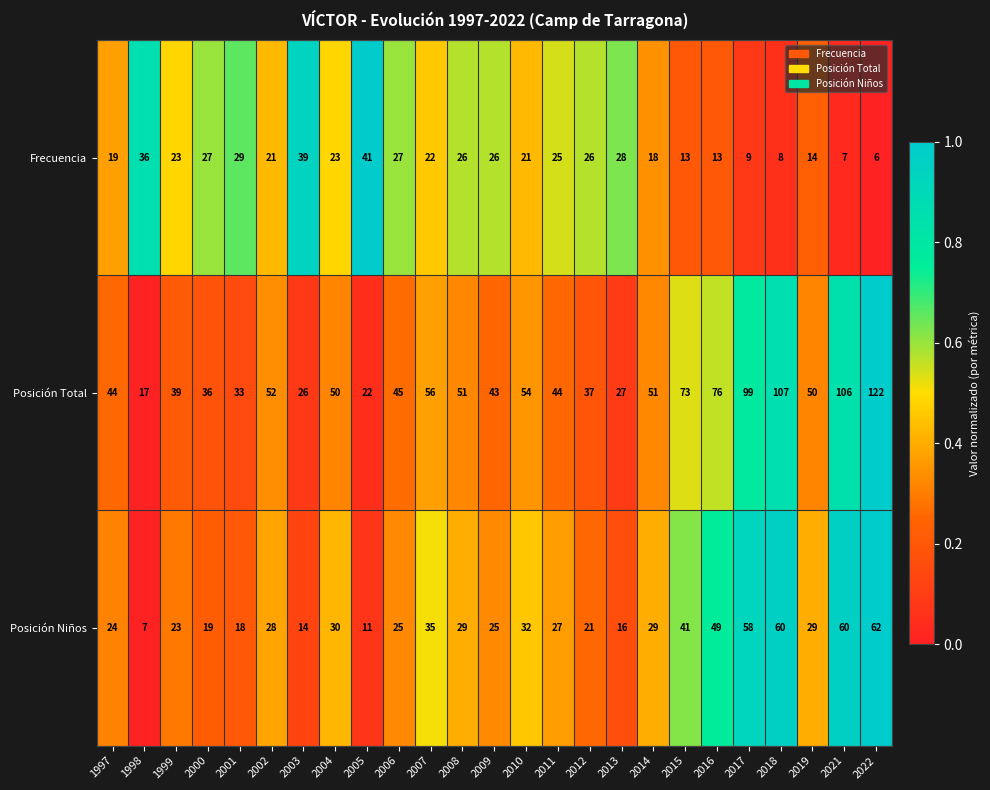

The Posición Niños series shows 23 at 1999. True or false?

True